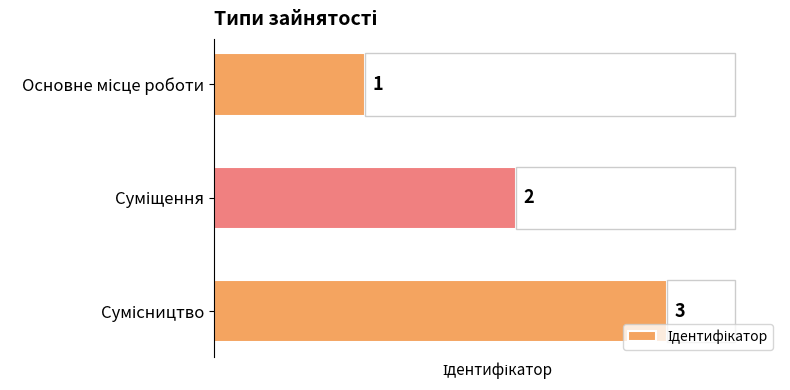

Are the bars horizontal?

Yes